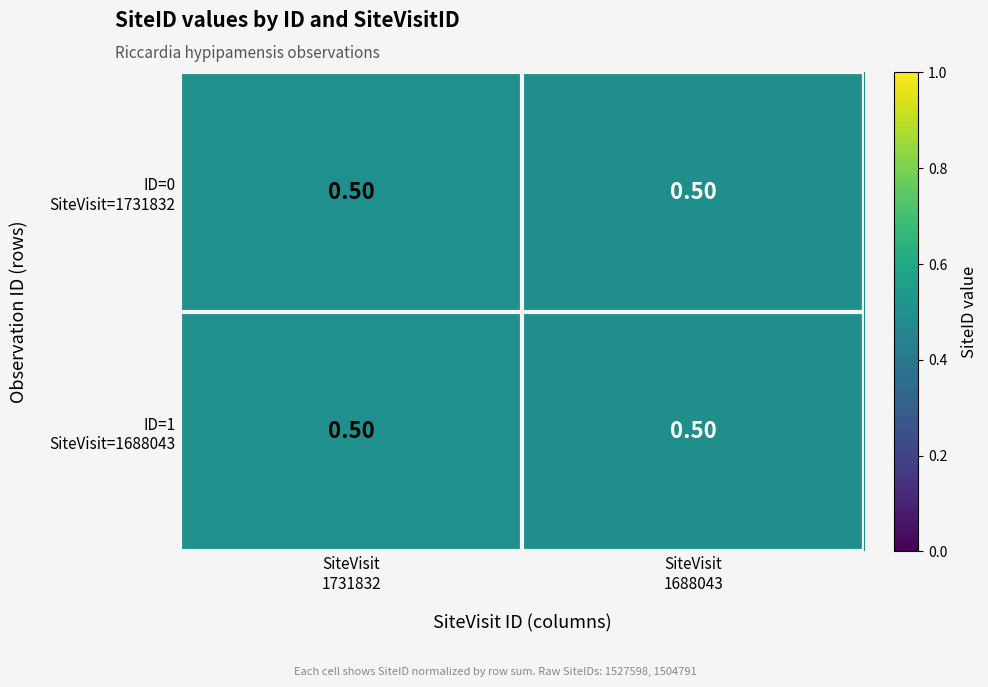

What is the average value of the ID=0 SiteVisit=1731832 series?

0.5